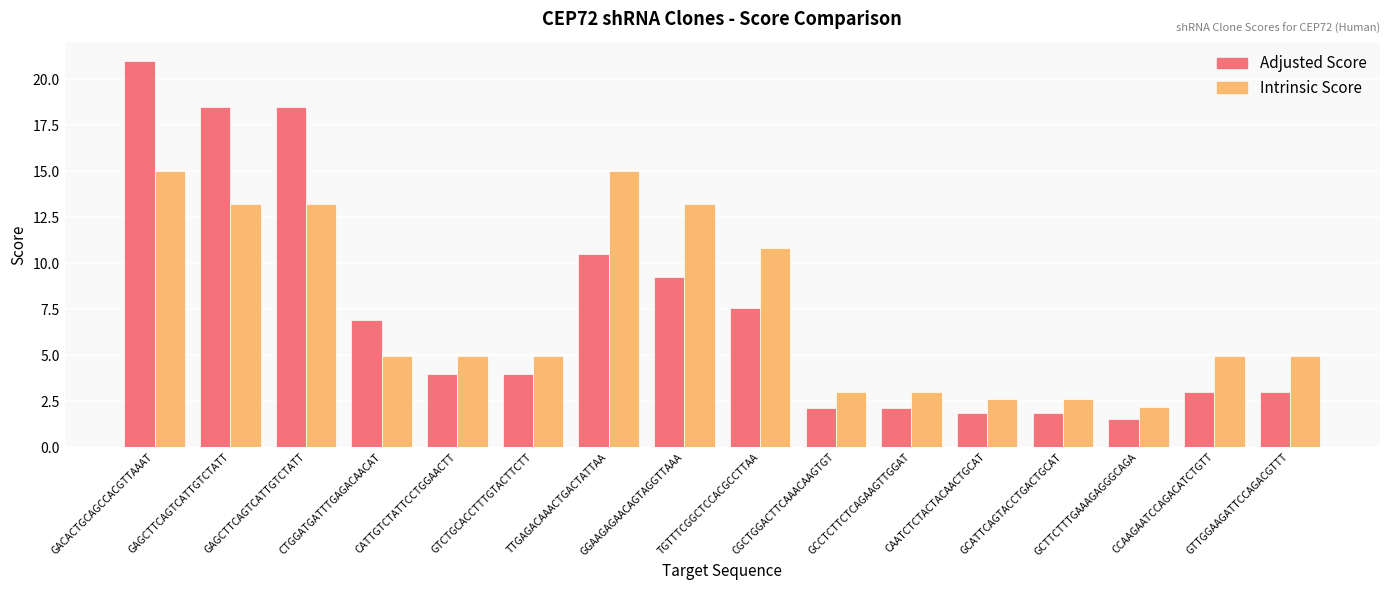

What is the label of the 16th bar from the left?

GTTGGAAGATTCCAGACGTTT